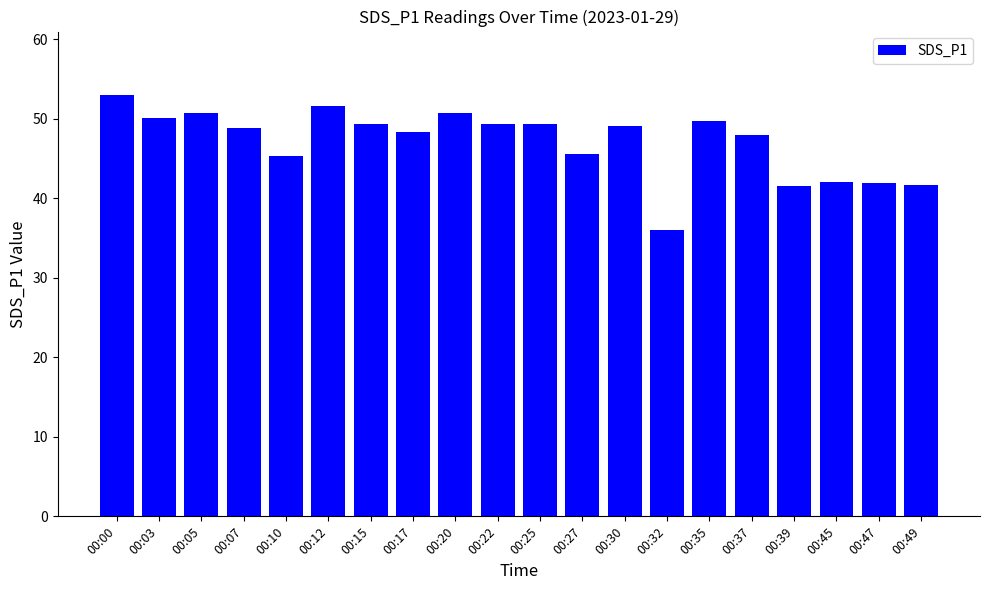

Read the value at 00:07.

48.9